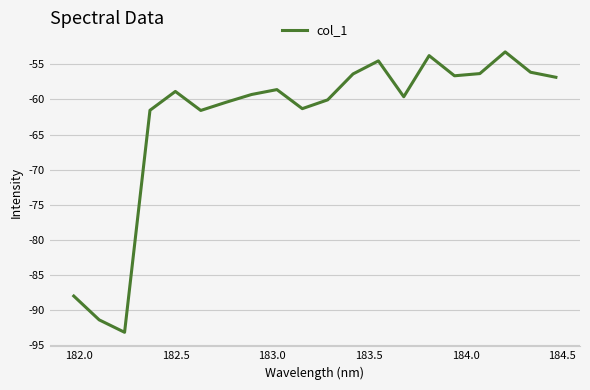

What is the average value?

-62.9